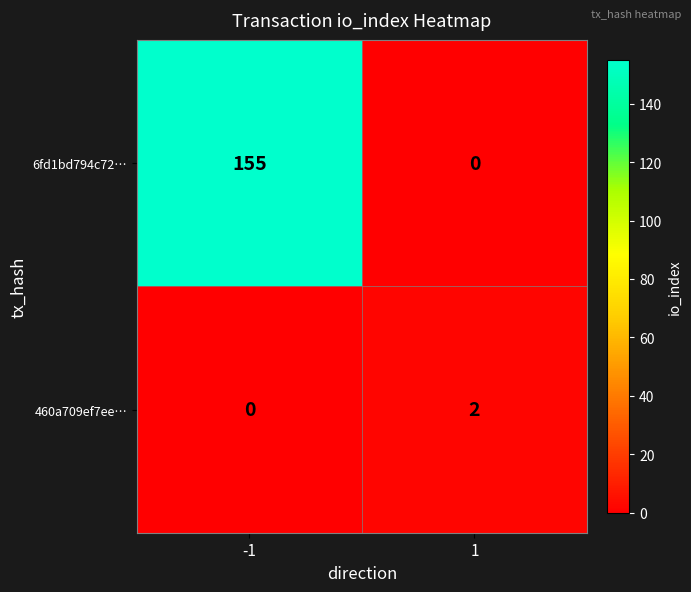

Which series has the largest total across all categories?

6fd1bd794c72…